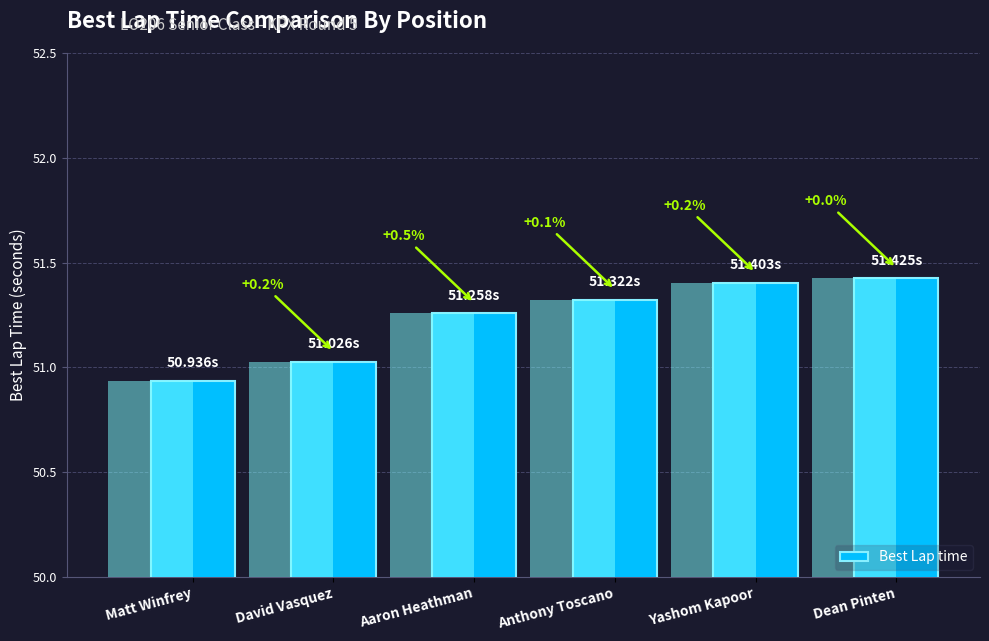

At which label is the value closest to 51?

David Vasquez